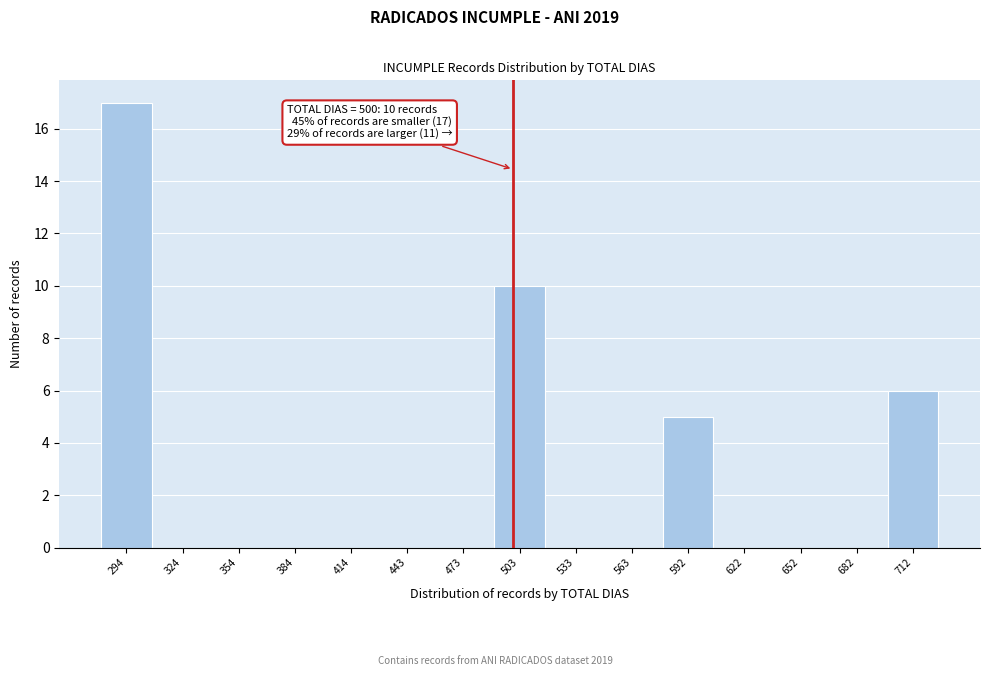

Over which range of the x-axis is the bar tallest?

280 to 310